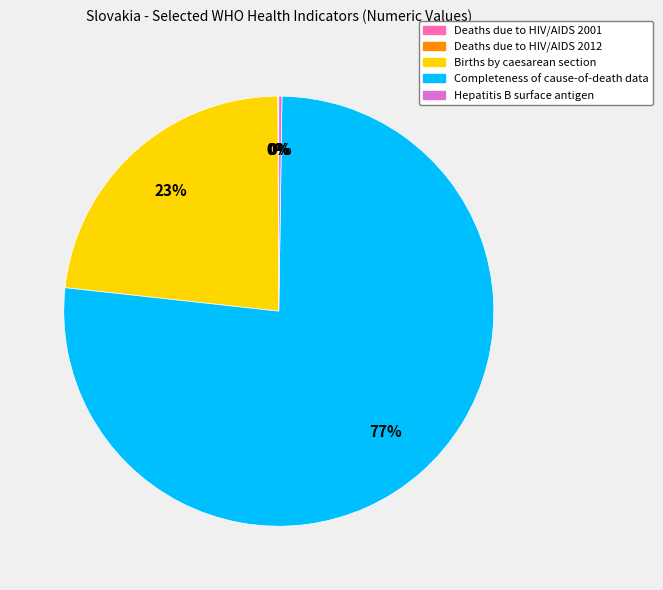

To the nearest percent, what is the difference between the largest and smallest slice percentages?

77%